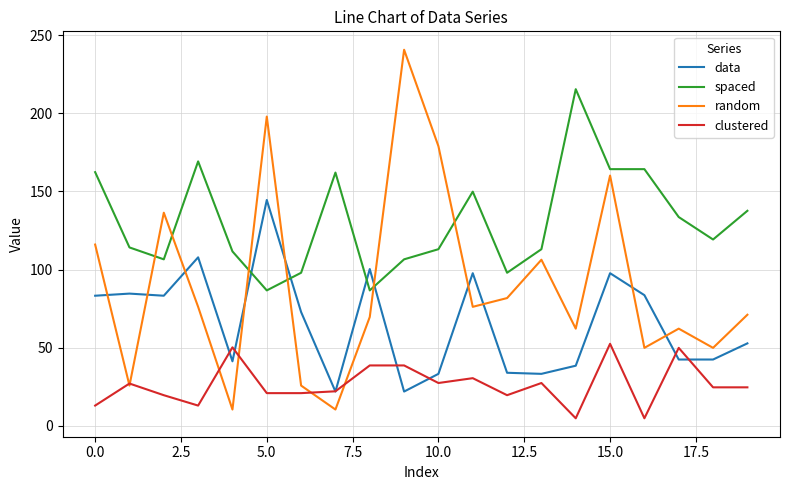

True or false: spaced and clustered cross at least once.

False